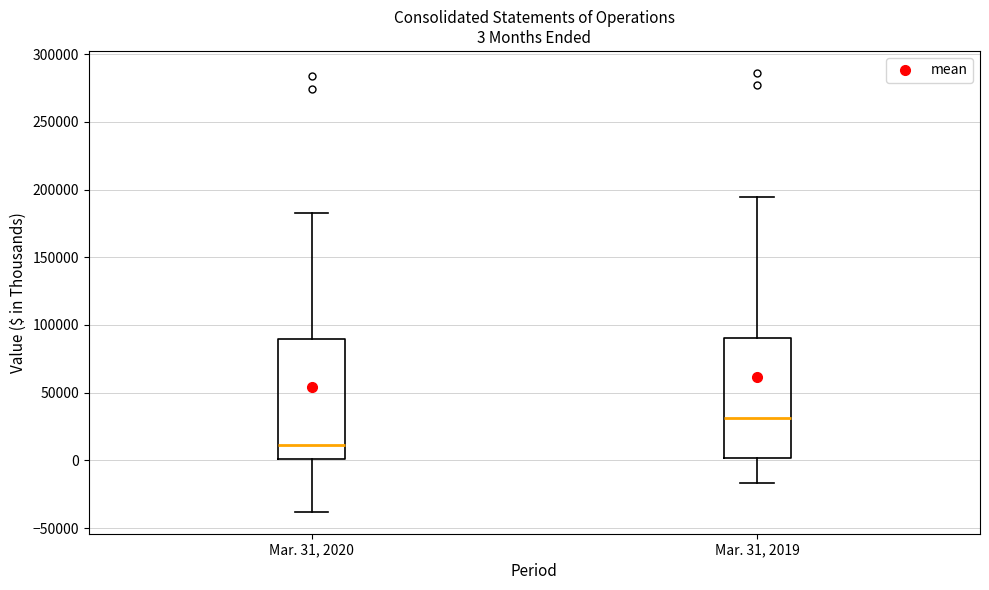

Which box has the lowest median line?

Mar. 31, 2020